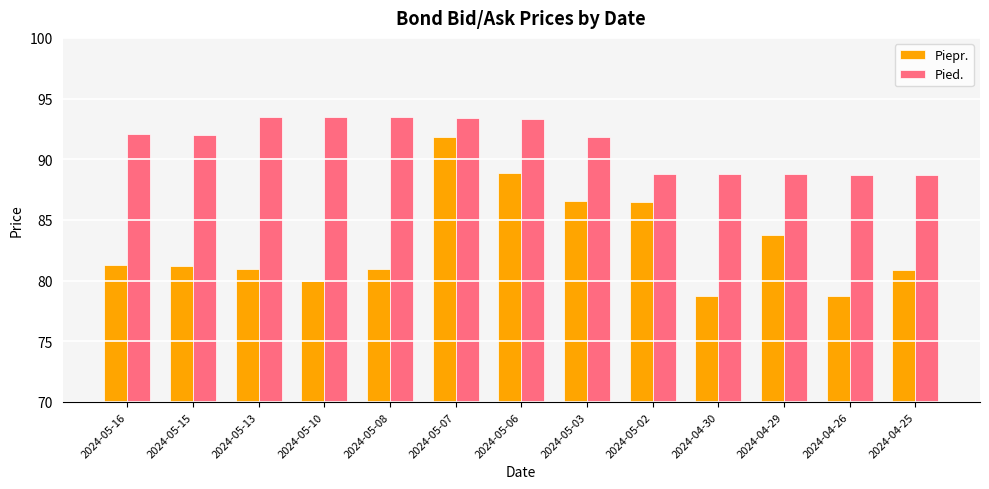

Is it true that Piepr. equals 148.5 at 2024-05-03?

False